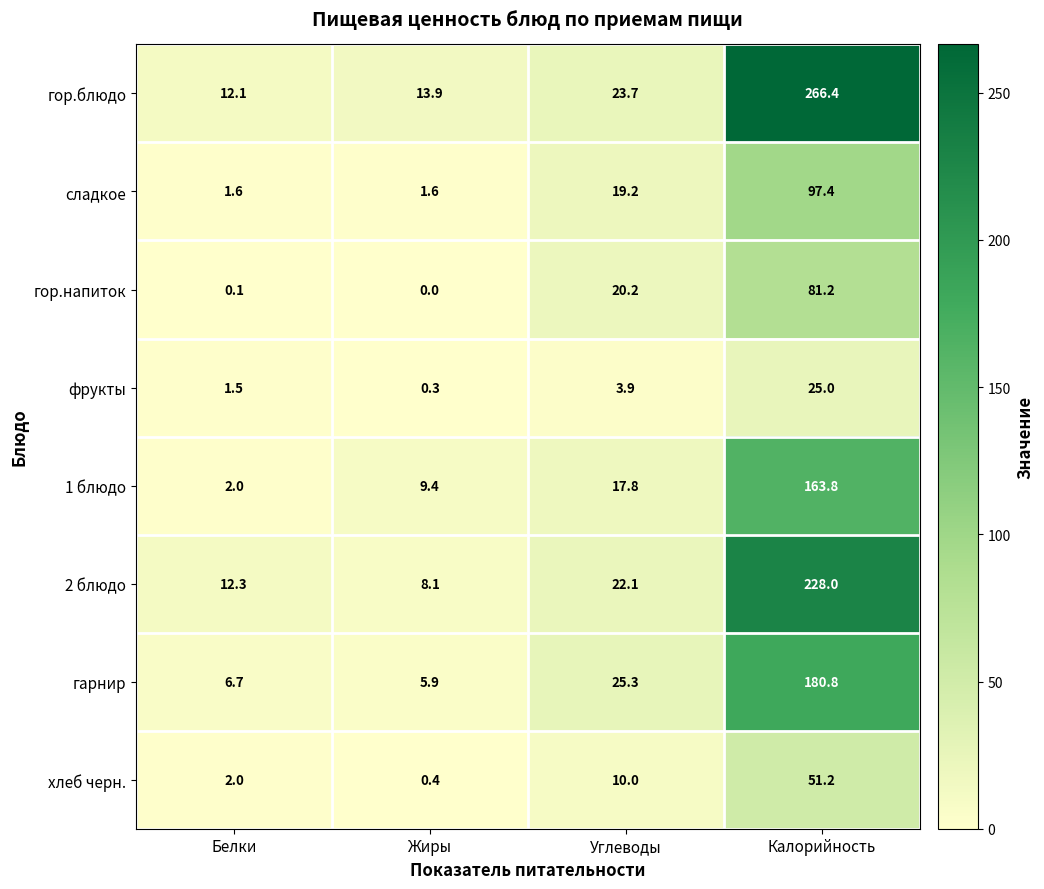

At which category does the chart reach its peak across all series?

Калорийность